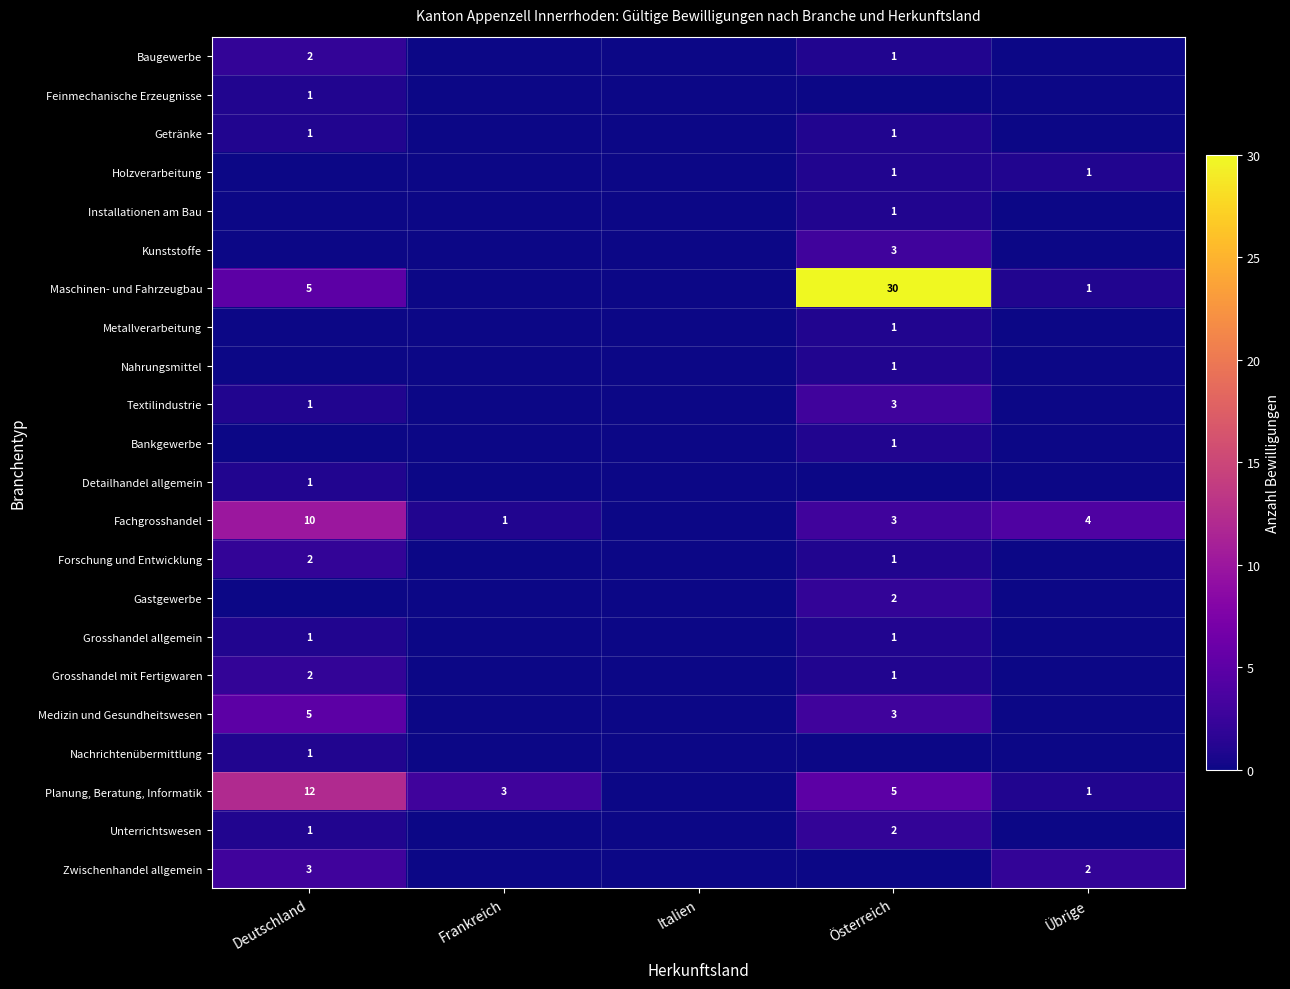

Is it true that Zwischenhandel allgemein equals 3 at Deutschland?

True